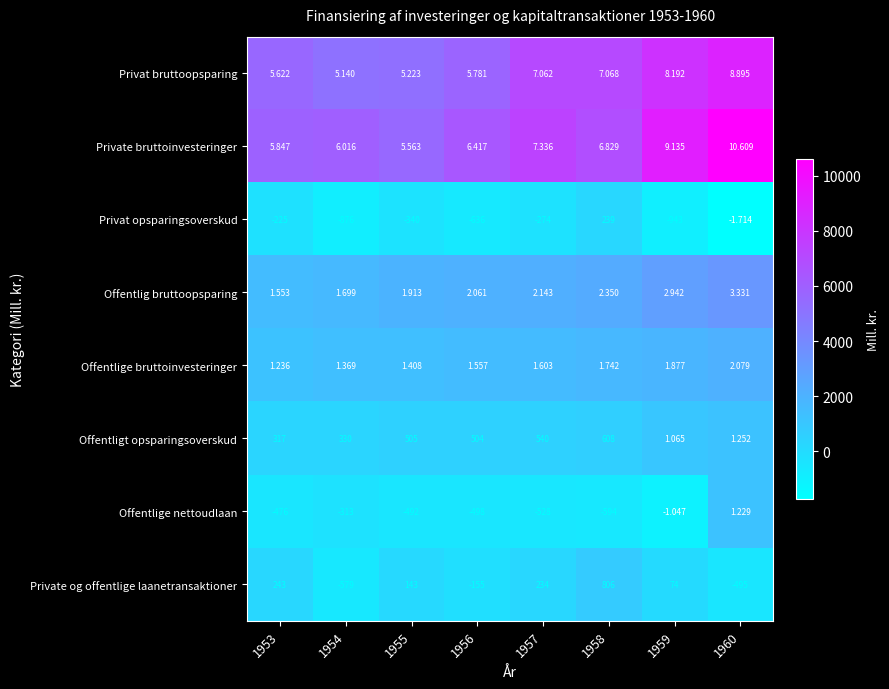

At 1956, list the series in order from smallest to largest.

Privat opsparingsoverskud, Offentlige nettoudlaan, Private og offentlige laanetransaktioner, Offentligt opsparingsoverskud, Offentlige bruttoinvesteringer, Offentlig bruttoopsparing, Privat bruttoopsparing, Private bruttoinvesteringer